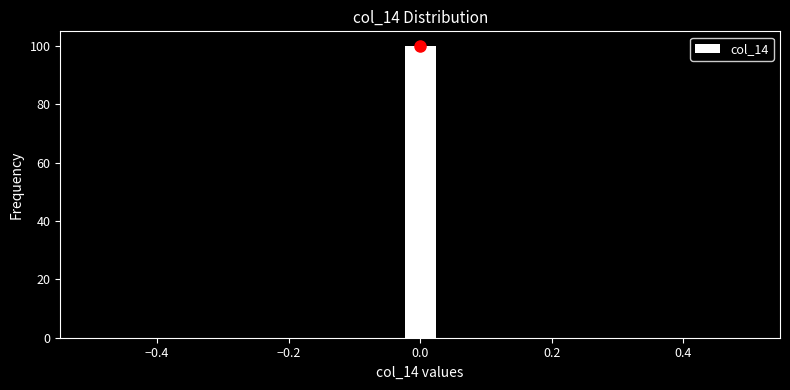

Read against the x-axis, roughly where is the centre of the tallest bar?

0.00